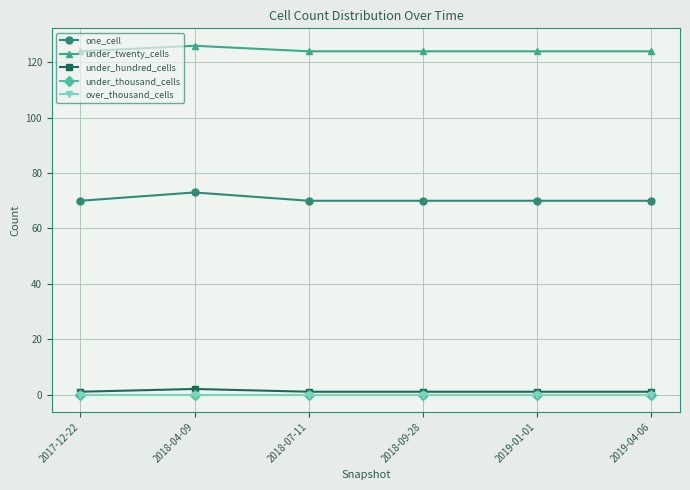

The value of under_hundred_cells at 2019-01-01 is 2. True or false?

False